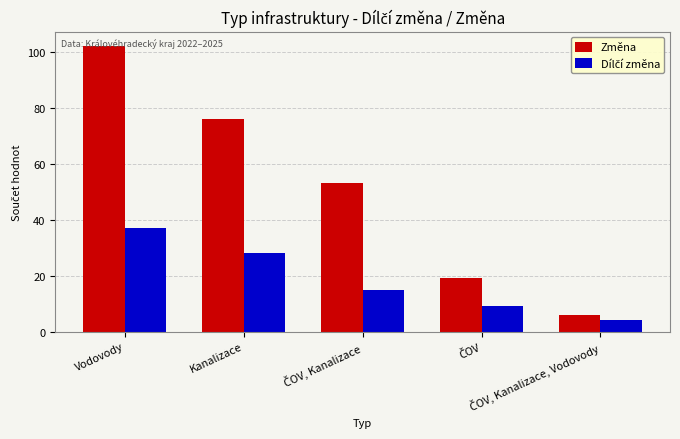

Are the bars horizontal?

No